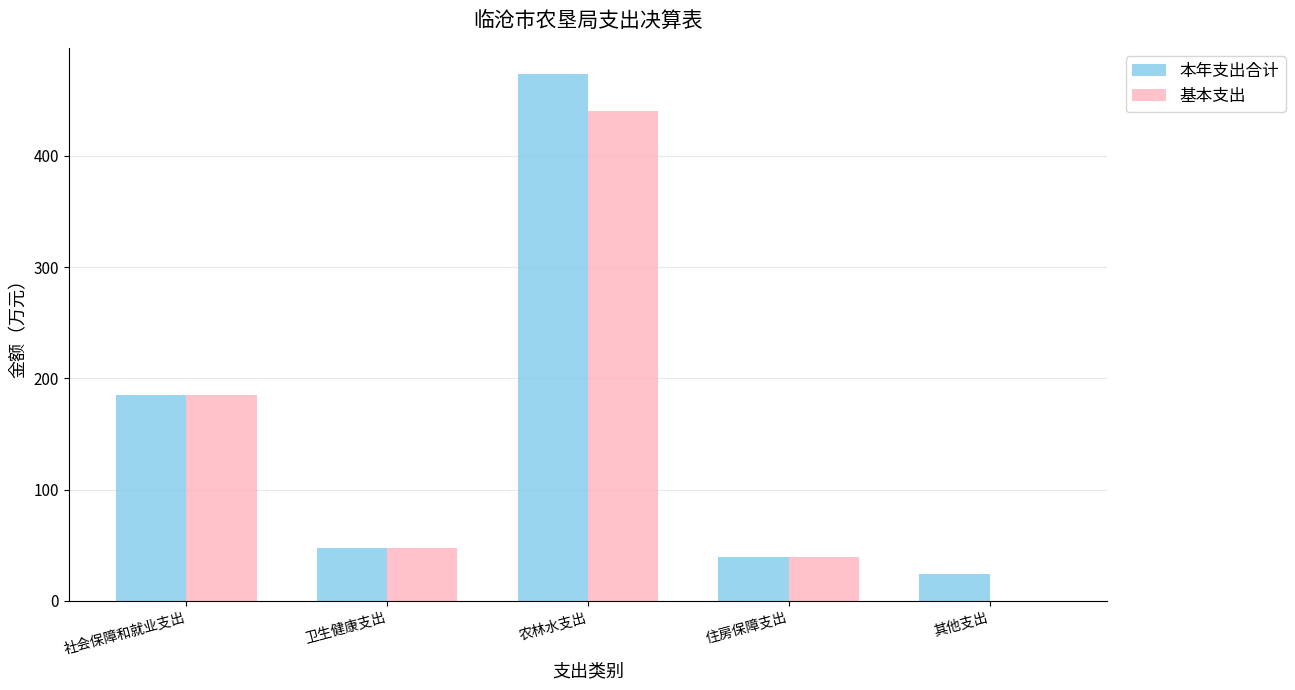

What is the approximate value of 基本支出 at 社会保障和就业支出?

184.9